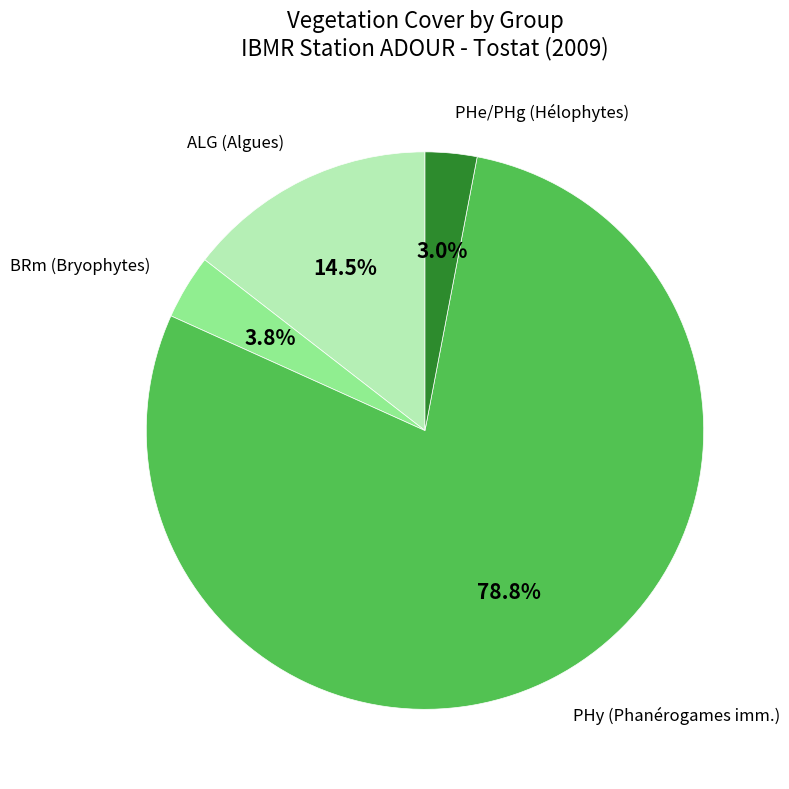

Is there any slice that represents more than half of the pie?

Yes